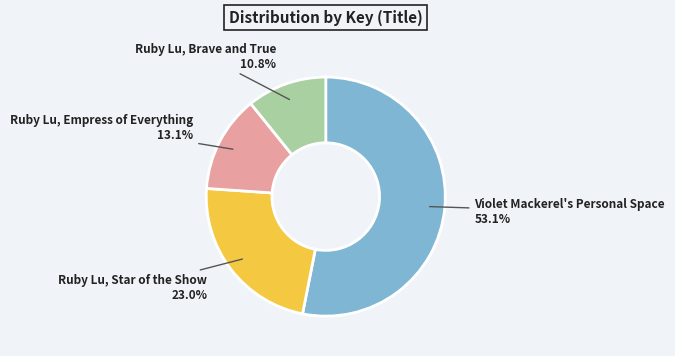

Is the sum of Ruby Lu, Empress of Everything and Ruby Lu, Star of the Show greater than half?

No